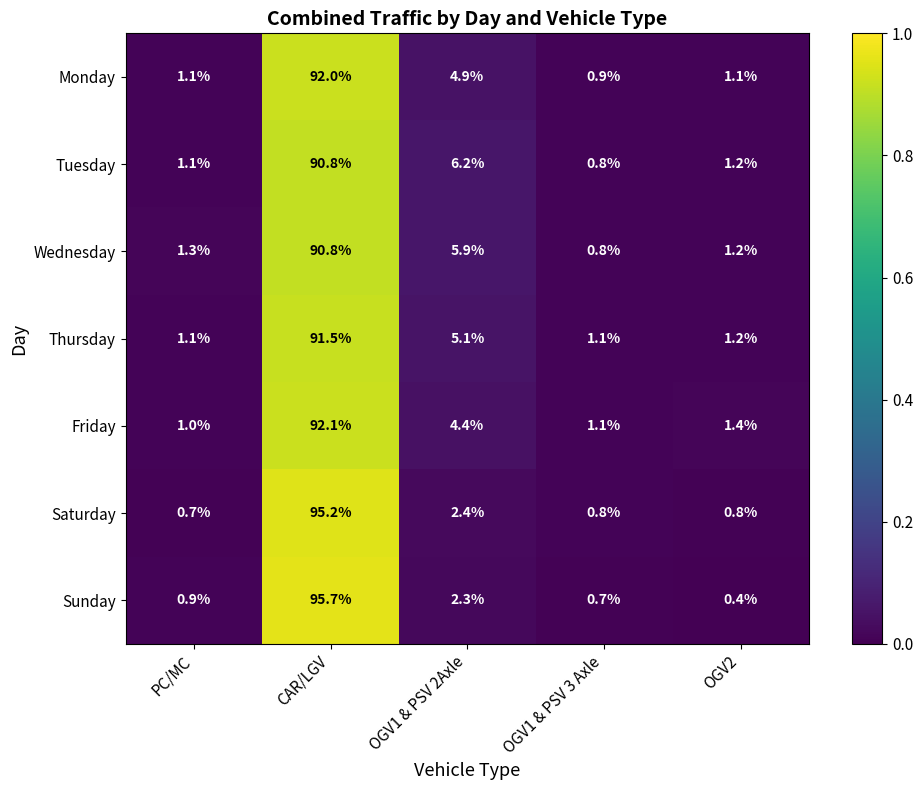

Which series has the largest range (max minus min)?

Sunday